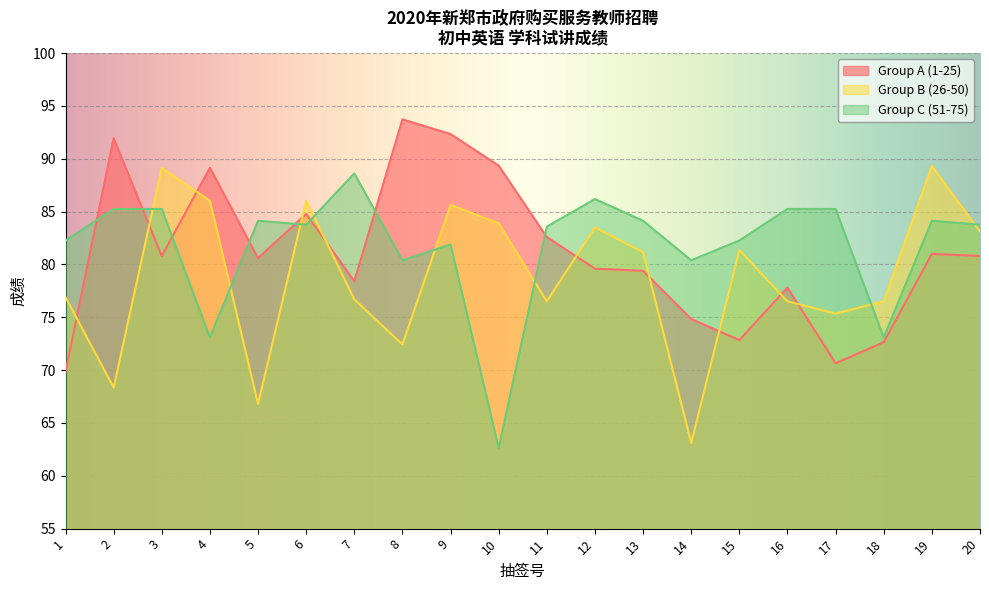

True or false: Group B (26-50) has more than 0 points higher than both neighbors.

True